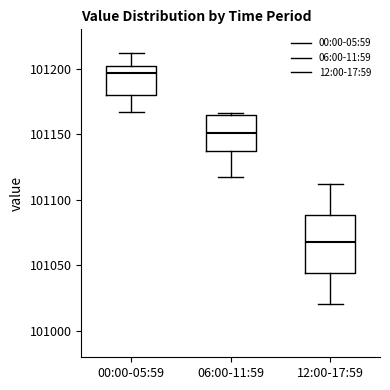

Which box's median line is the lowest?

12:00-17:59